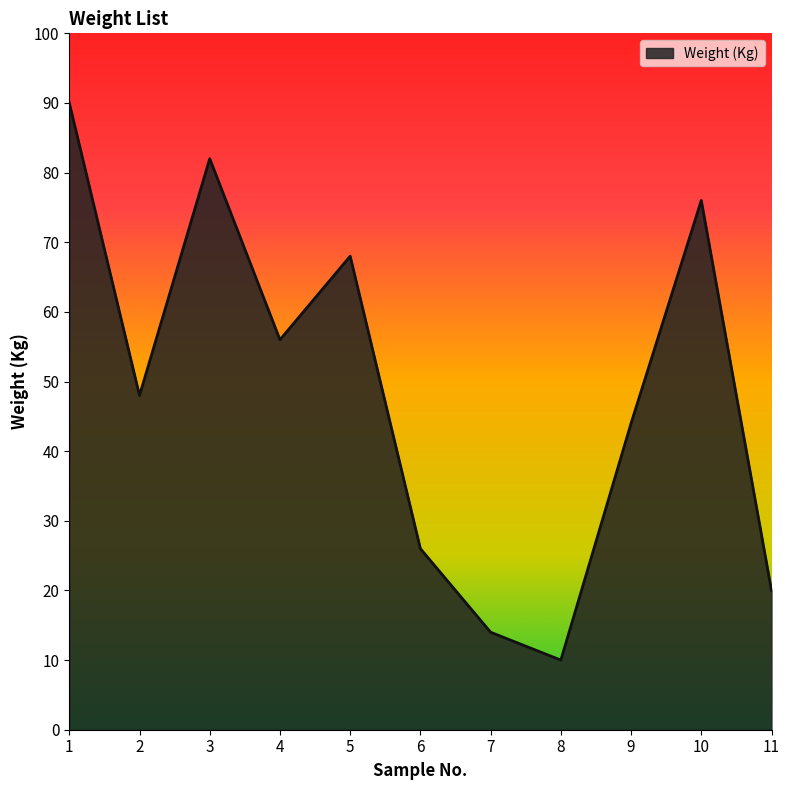

Approximately how many times larger is the value at 11 compared to 5?

0.3